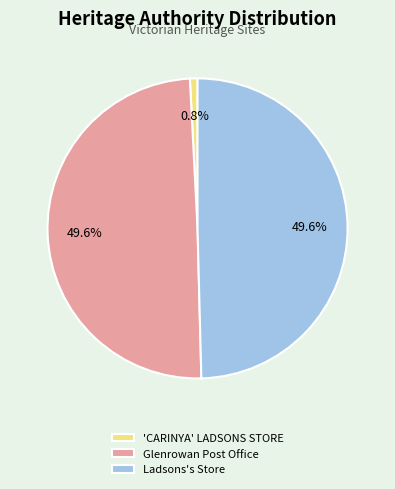

True or false: Ladsons's Store accounts for 50% of the total.

True